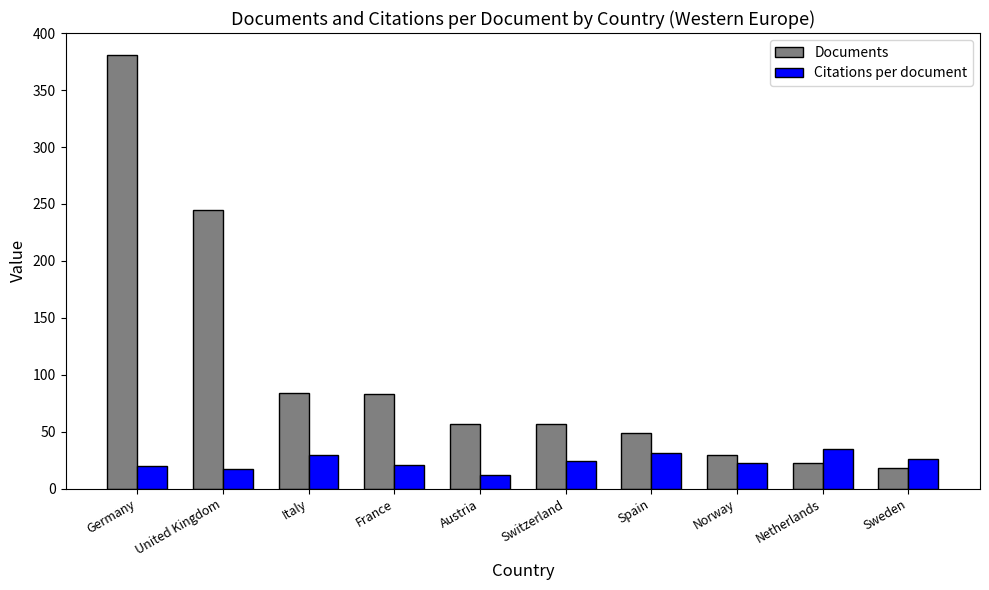

The value of Documents at United Kingdom is 60.0. True or false?

False